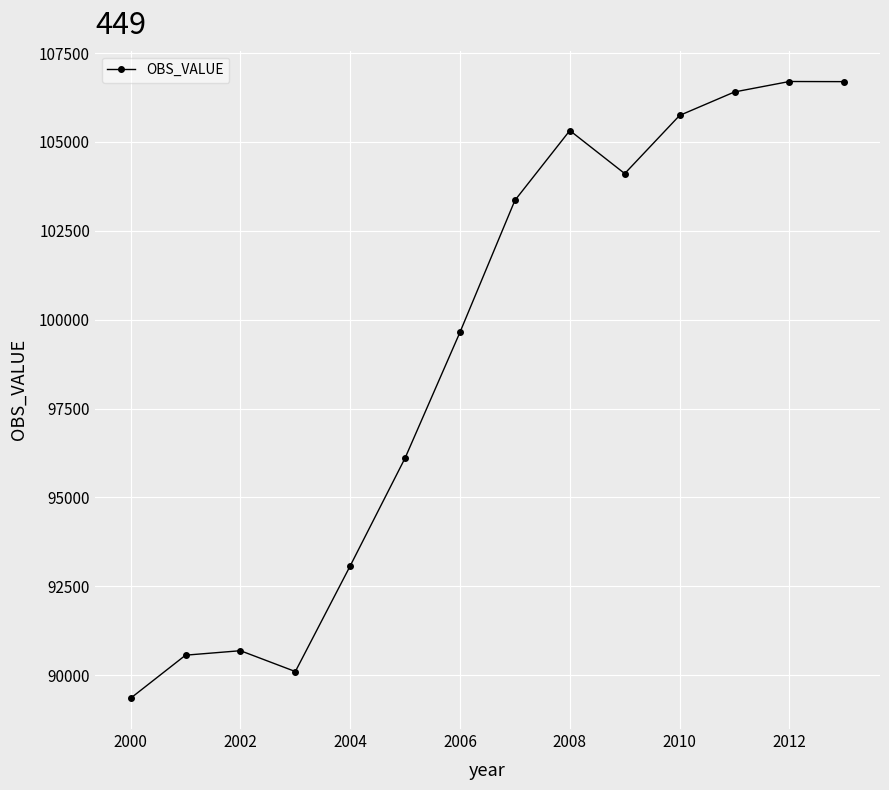

What is the average value?

99135.8